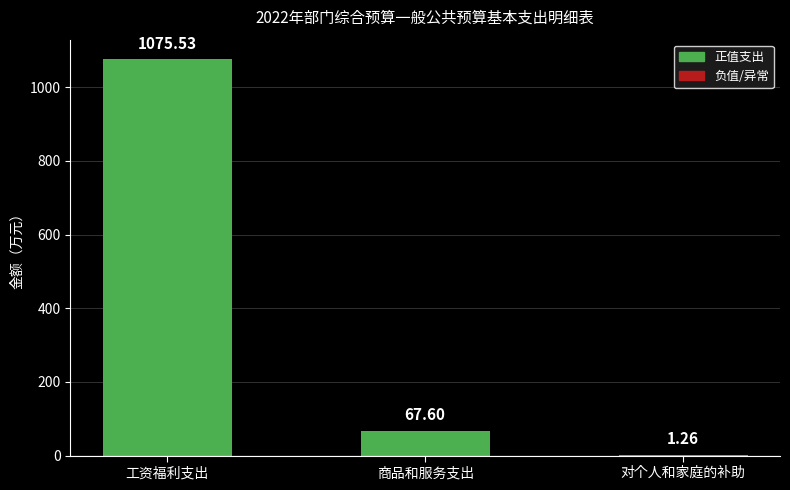

At which label is the value closest to 538?

商品和服务支出